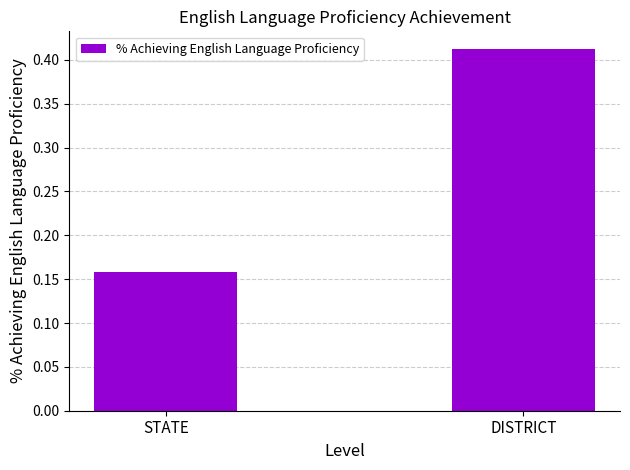

How many bars are there in total?

2